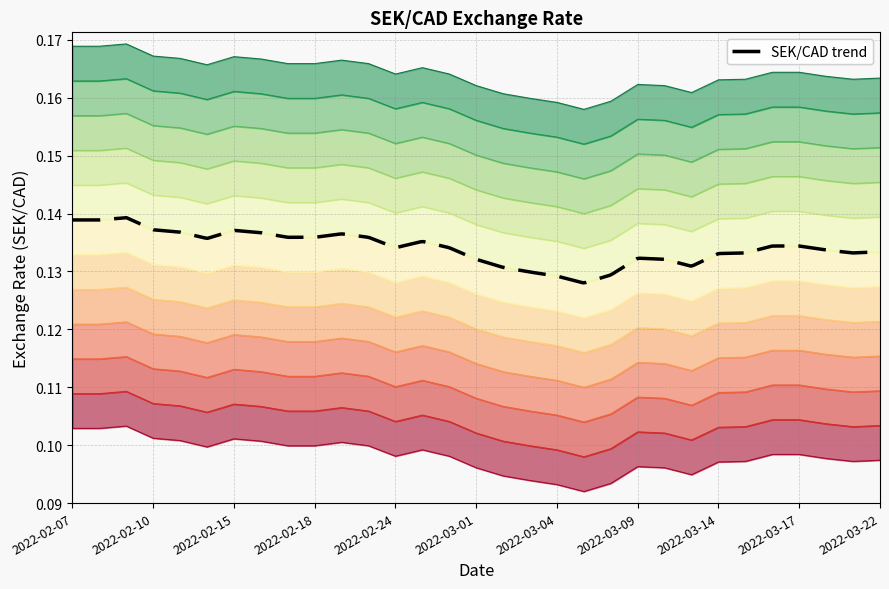

The chart shows a value of 0.1 at 2022-02-18. True or false?

False